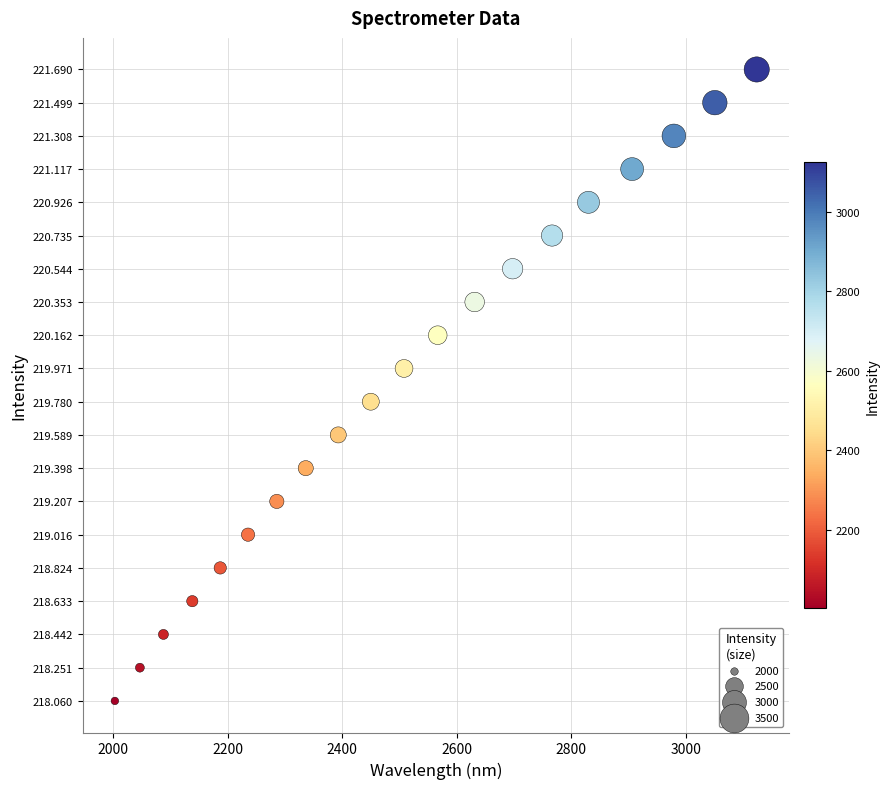

What is the range of Y values (max minus min)?

3.6